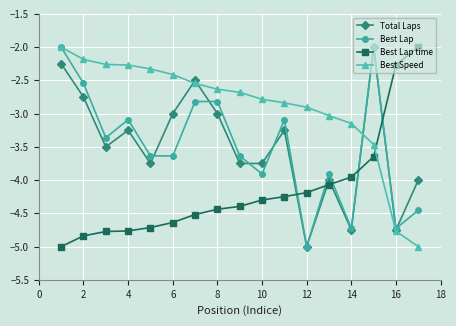

What is the greatest value displayed?

-2.0